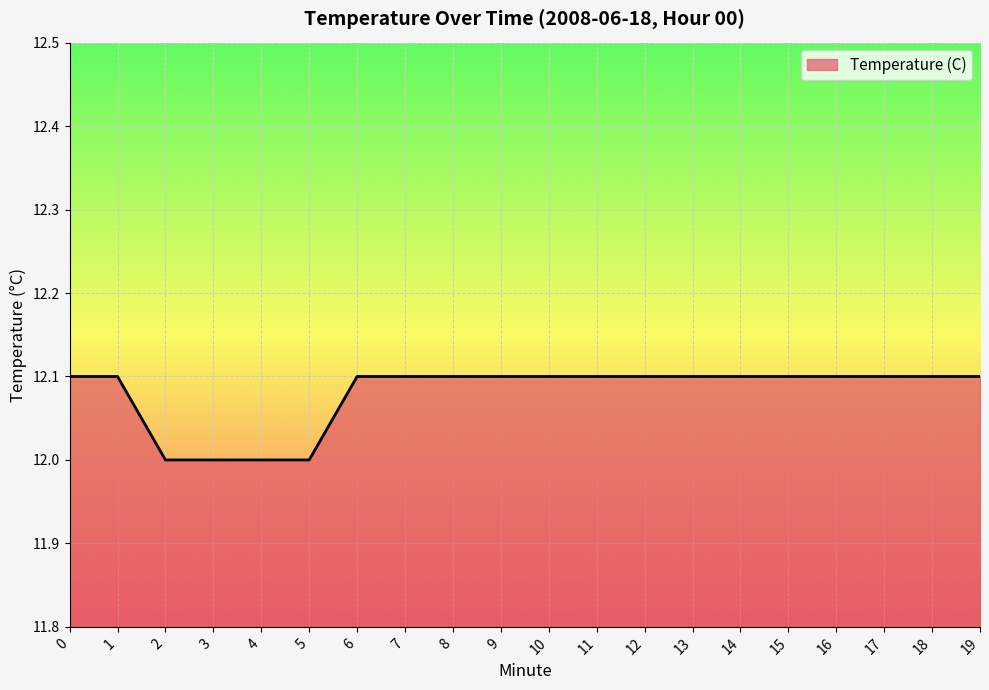

What is the difference between the second highest and second lowest values?

0.1